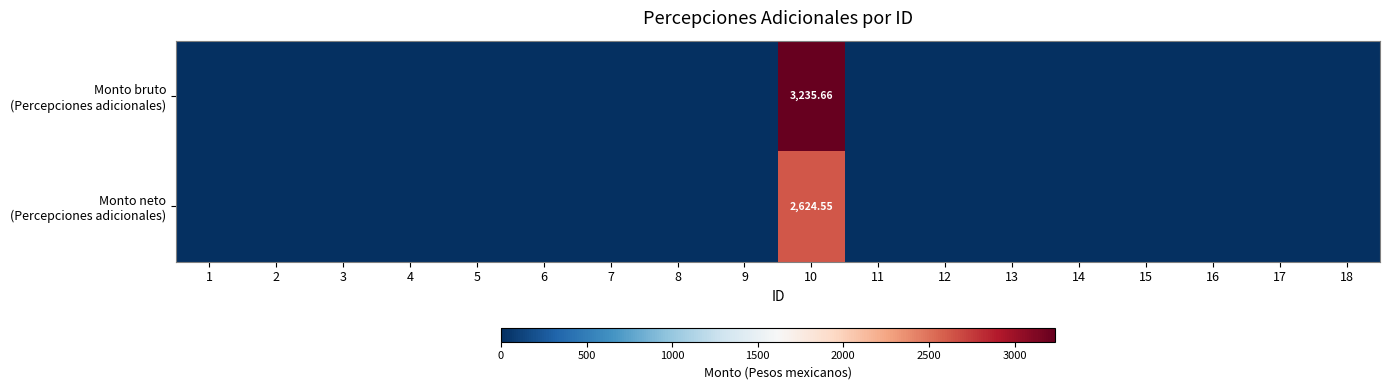

Which series has the widest spread of values?

Monto bruto (Percepciones adicionales)